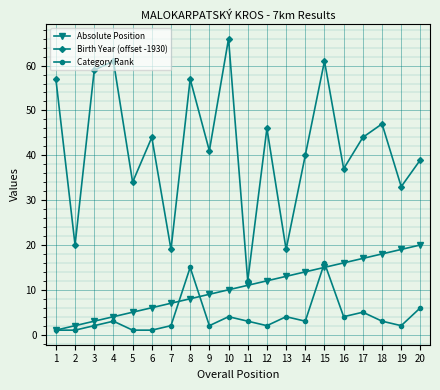

What is the approximate value of Birth Year (offset -1930) at 20, to the nearest 5?

40